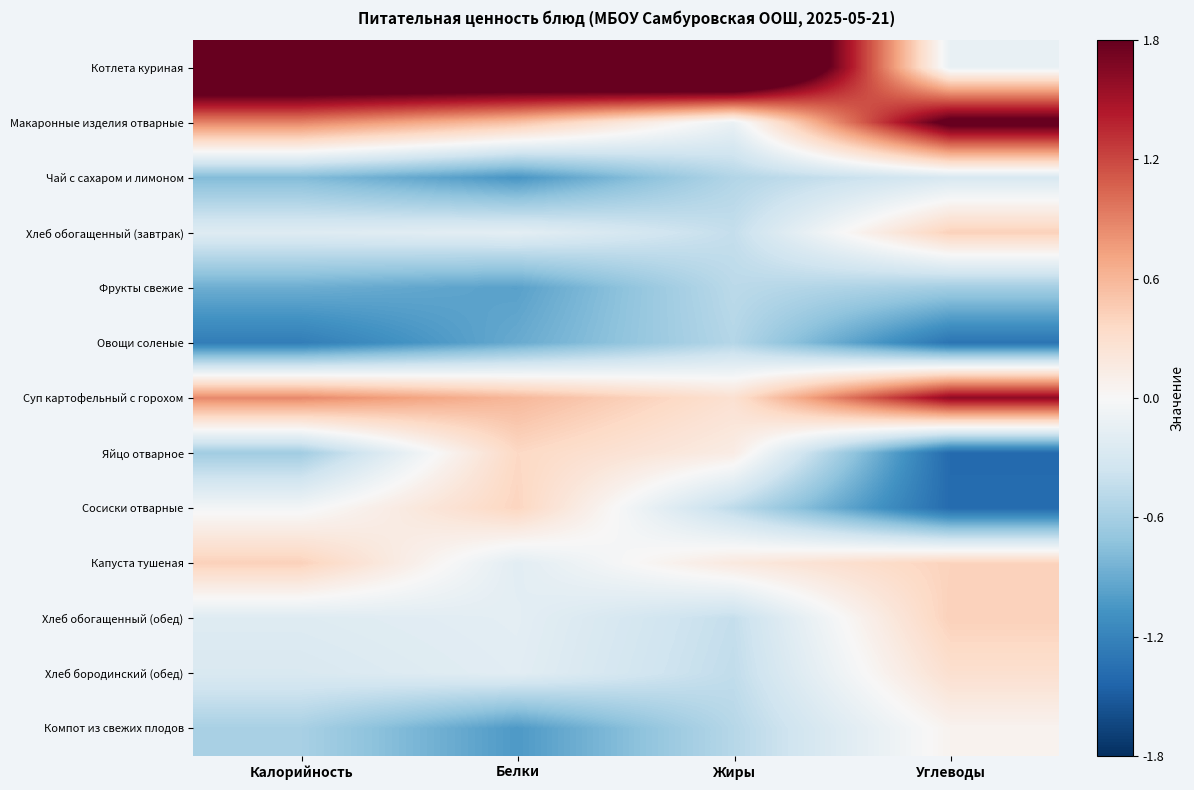

Which series has the largest total across all categories?

Котлета куриная